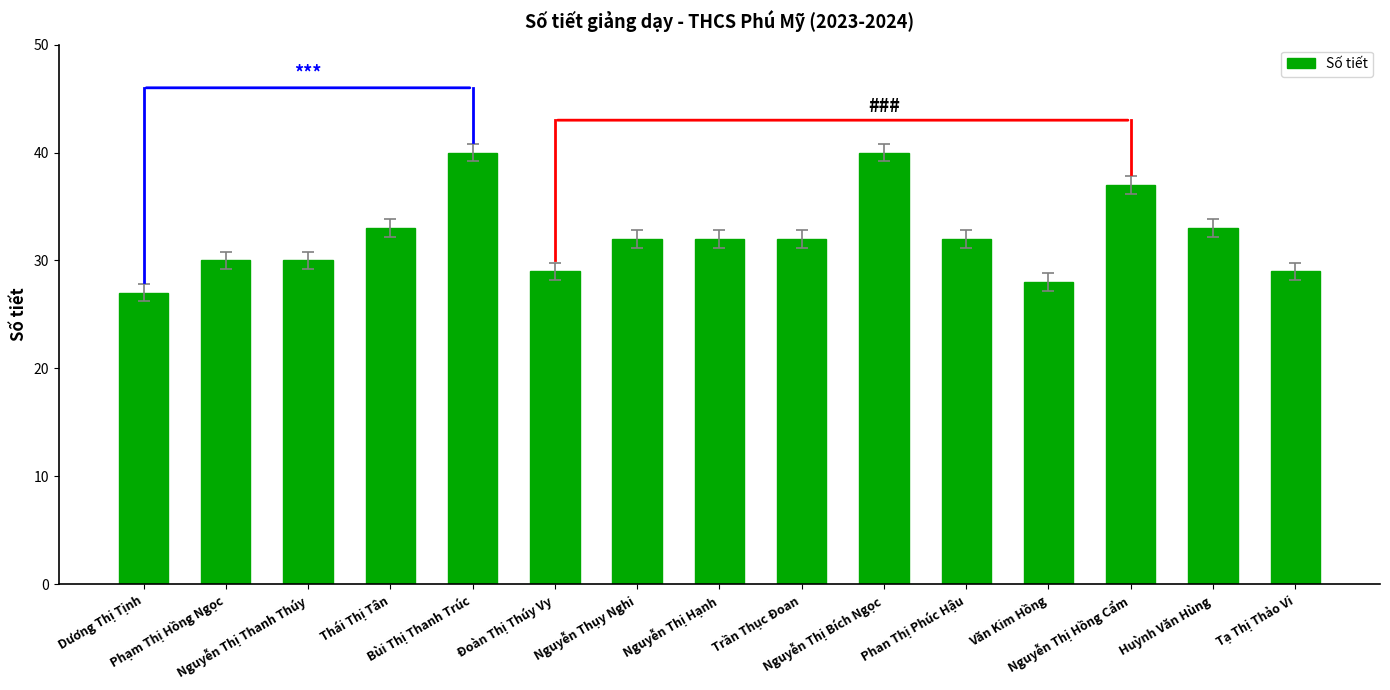

What is the change in value from Nguyễn Thị Thanh Thúy to Phan Thị Phúc Hậu?

+2